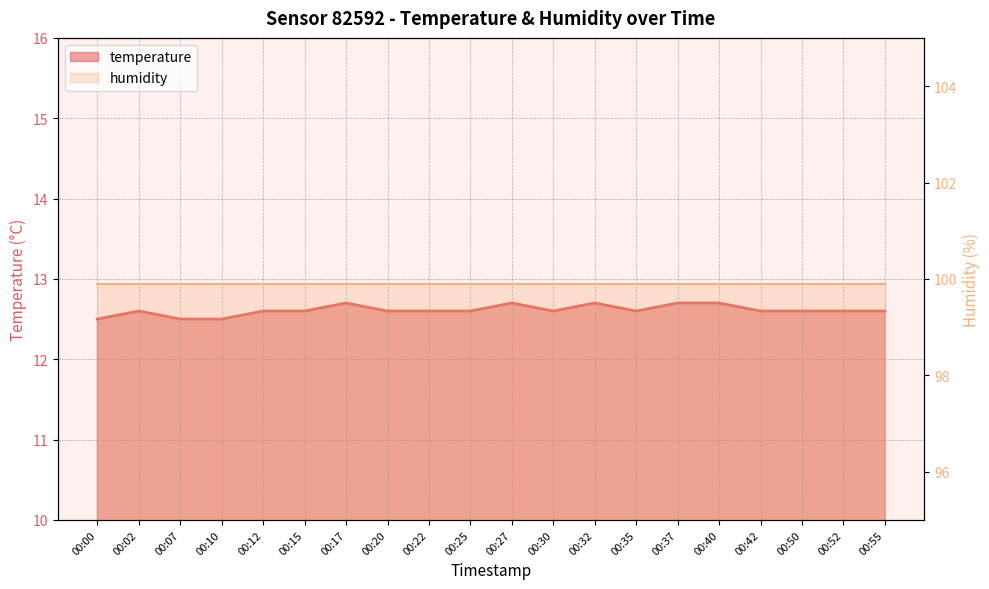

The value at 00:12 is 12.6. True or false?

True